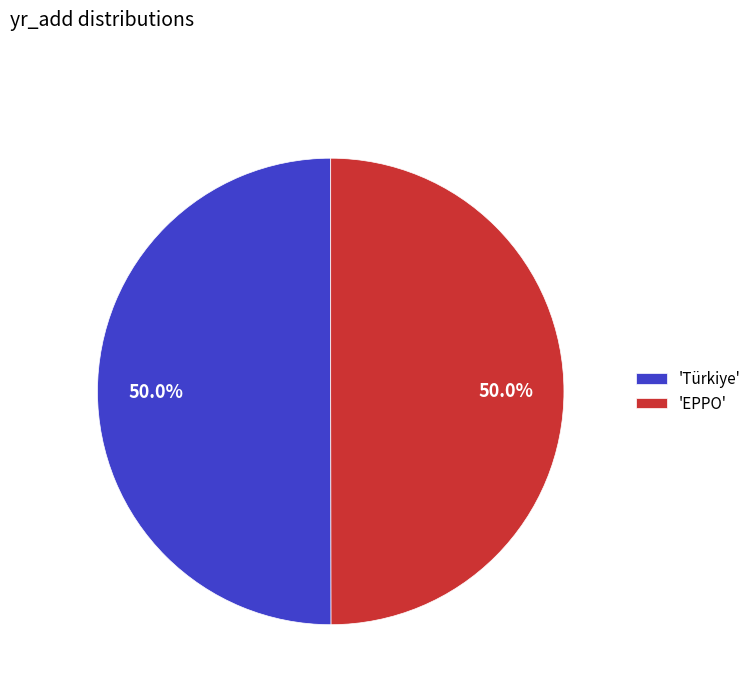

Count the number of slices in the pie.

2